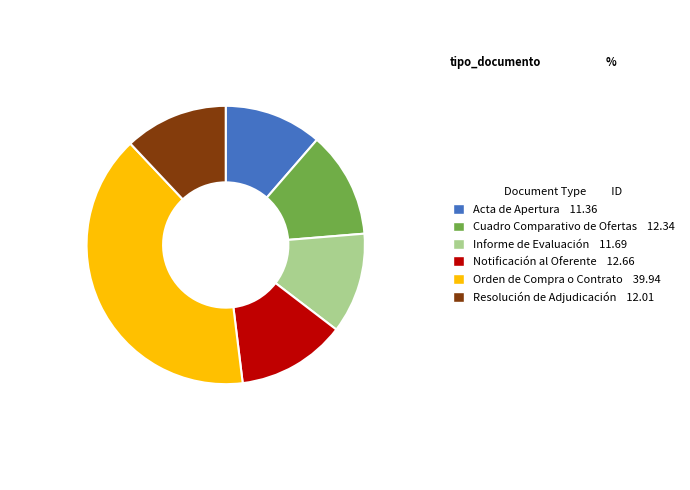

The Cuadro Comparativo de Ofertas slice represents 4% of the pie. True or false?

False